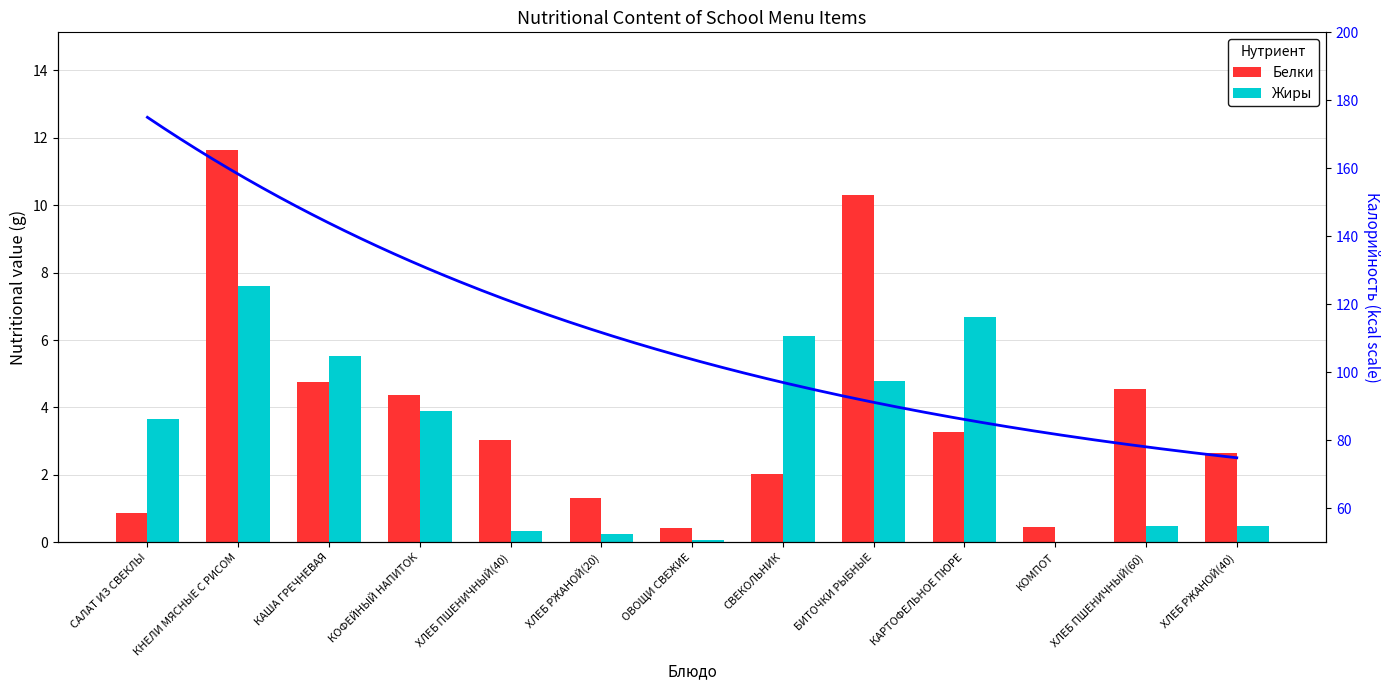

Where does the Белки series first go above 3?

КНЕЛИ МЯСНЫЕ С РИСОМ